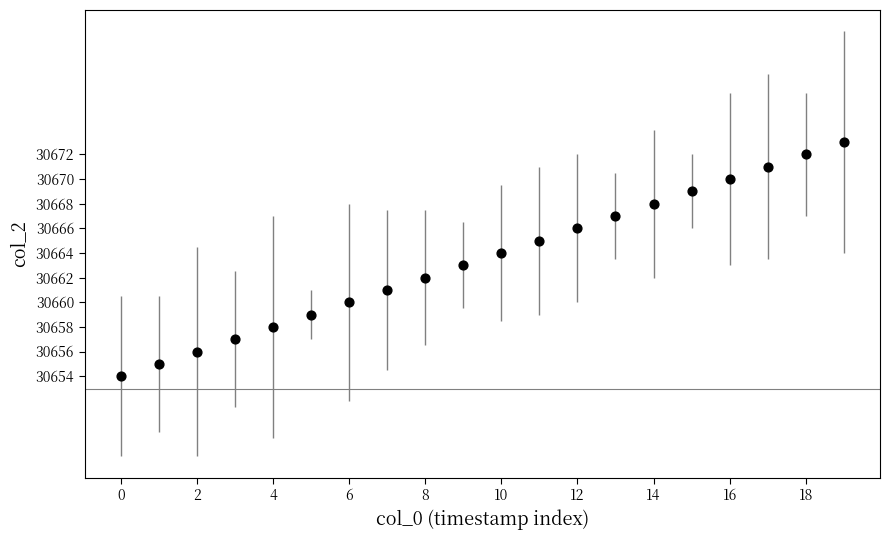

What is the range of Y values (max minus min)?

19